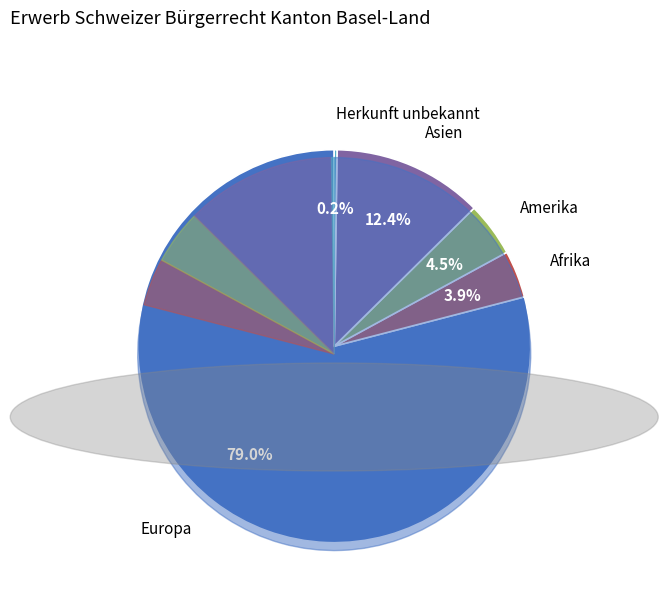

How many segments does this pie chart have?

6